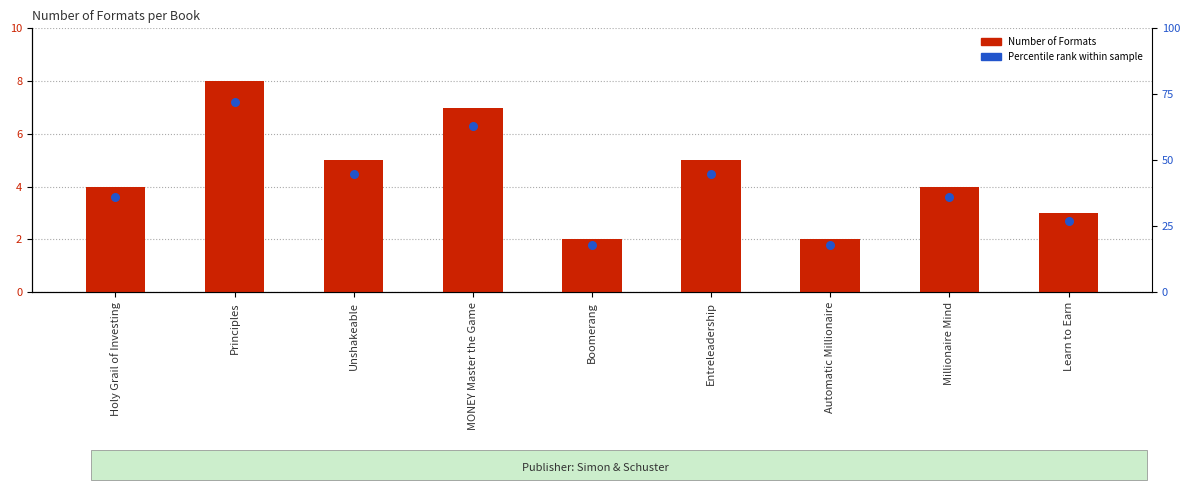

Is the value of Number of Formats at Boomerang greater than the value of Percentile rank within sample at Automatic Millionaire?

Yes